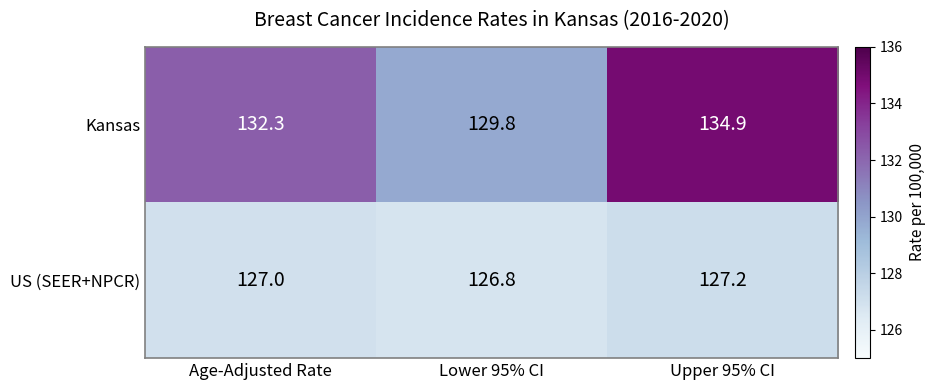

List the series in order of their peak value, highest first.

Kansas, US (SEER+NPCR)